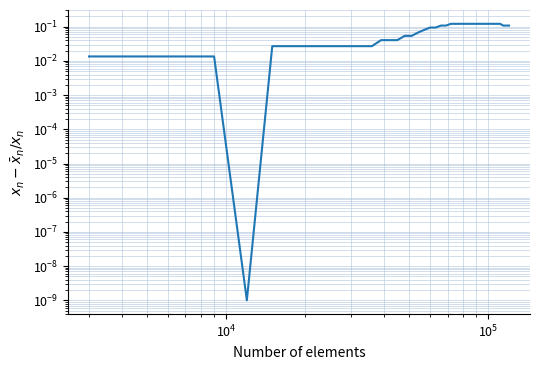

What is the sum of all values?

3.1